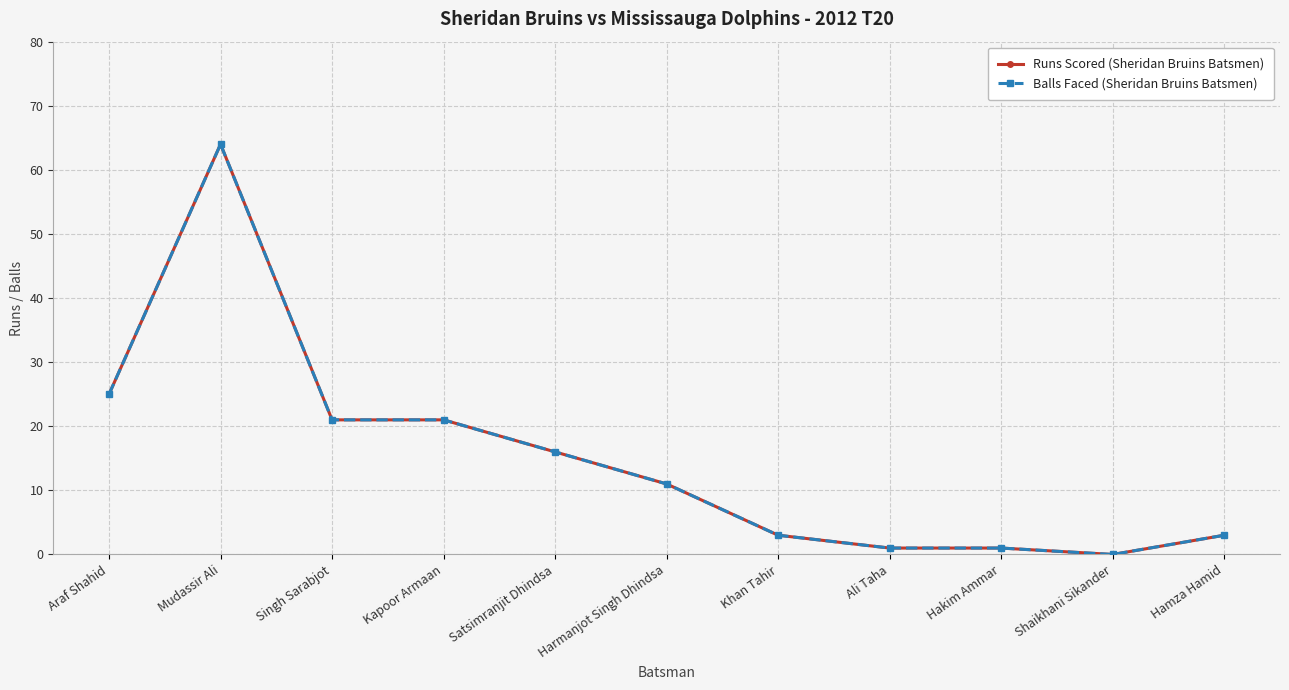

Is this an area chart (filled region under the line)?

No